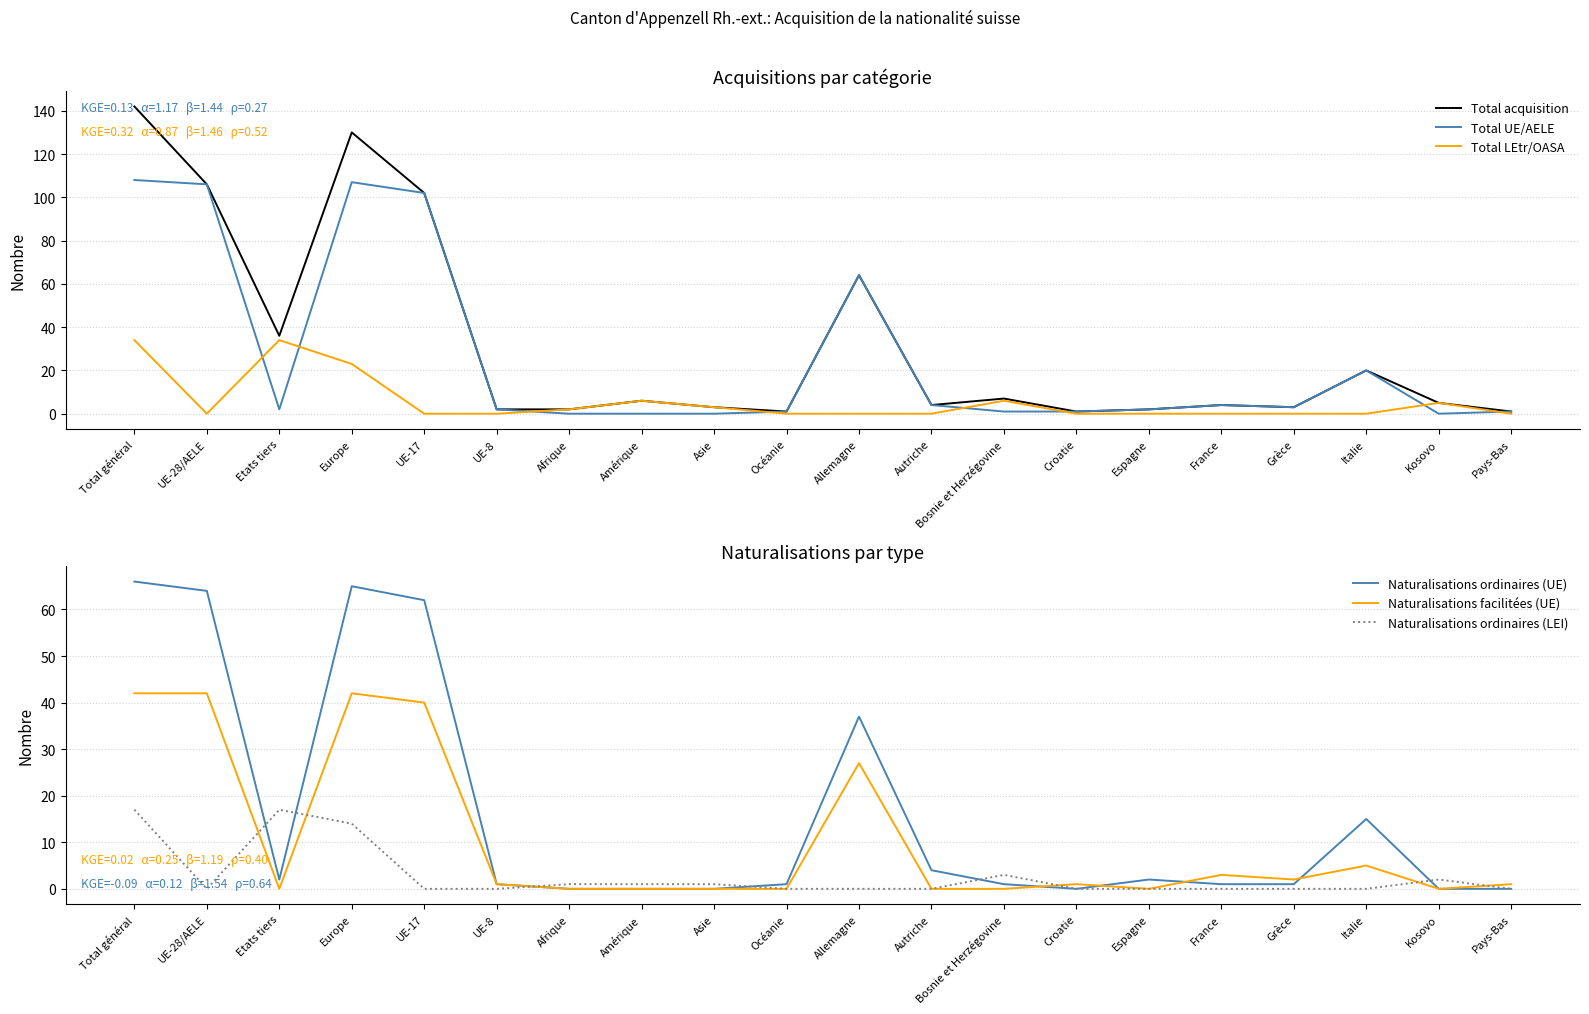

Reading left to right, what are all the values shown in this chart?

Total acquisition: 142	106	36	130	102	2	2	6	3	1	64	4	7	1	2	4	3	20	5	1
Total UE/AELE: 108	106	2	107	102	2	0	0	0	1	64	4	1	1	2	4	3	20	0	1
Total LEtr/OASA: 34	0	34	23	0	0	2	6	3	0	0	0	6	0	0	0	0	0	5	0
Naturalisations ordinaires (UE): 66	64	2	65	62	1	0	0	0	1	37	4	1	0	2	1	1	15	0	0
Naturalisations facilitées (UE): 42	42	0	42	40	1	0	0	0	0	27	0	0	1	0	3	2	5	0	1
Naturalisations ordinaires (LEI): 17	0	17	14	0	0	1	1	1	0	0	0	3	0	0	0	0	0	2	0